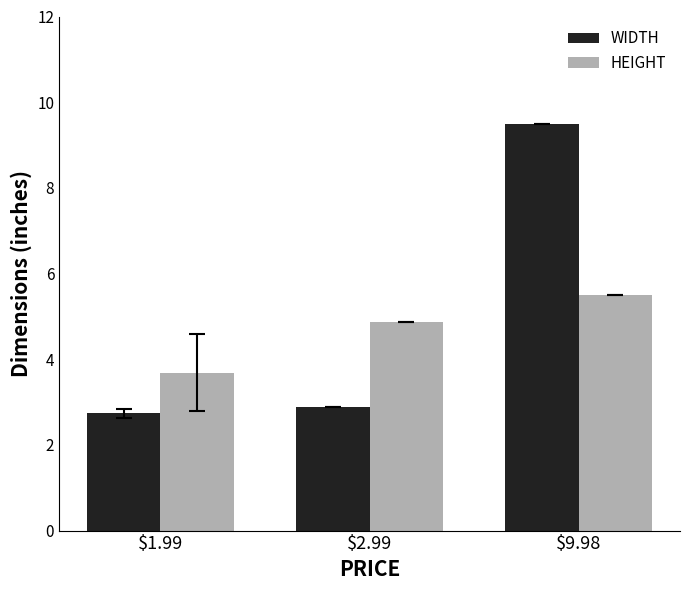

Is it true that HEIGHT equals 5.5 at $9.98?

True